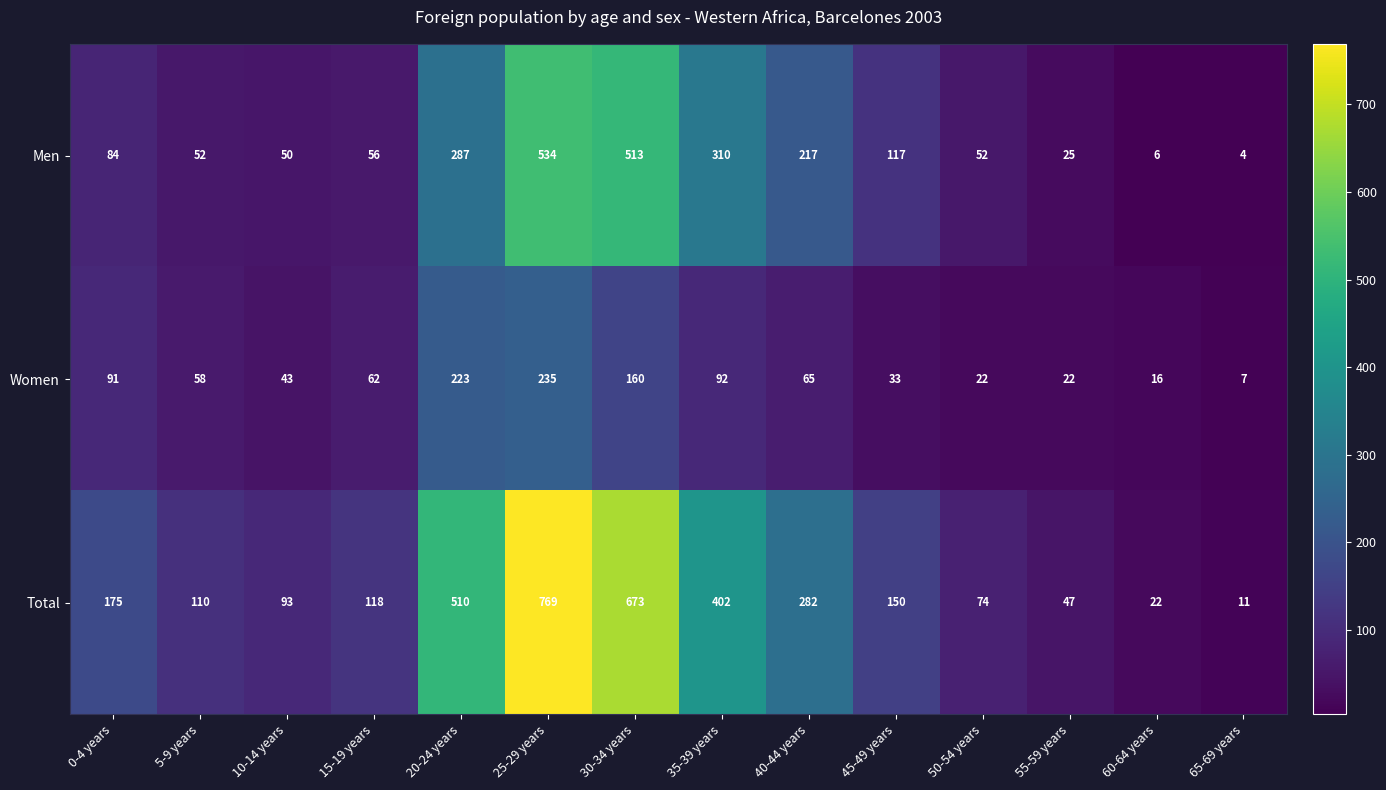

At which label is Women closest to 121?

35-39 years